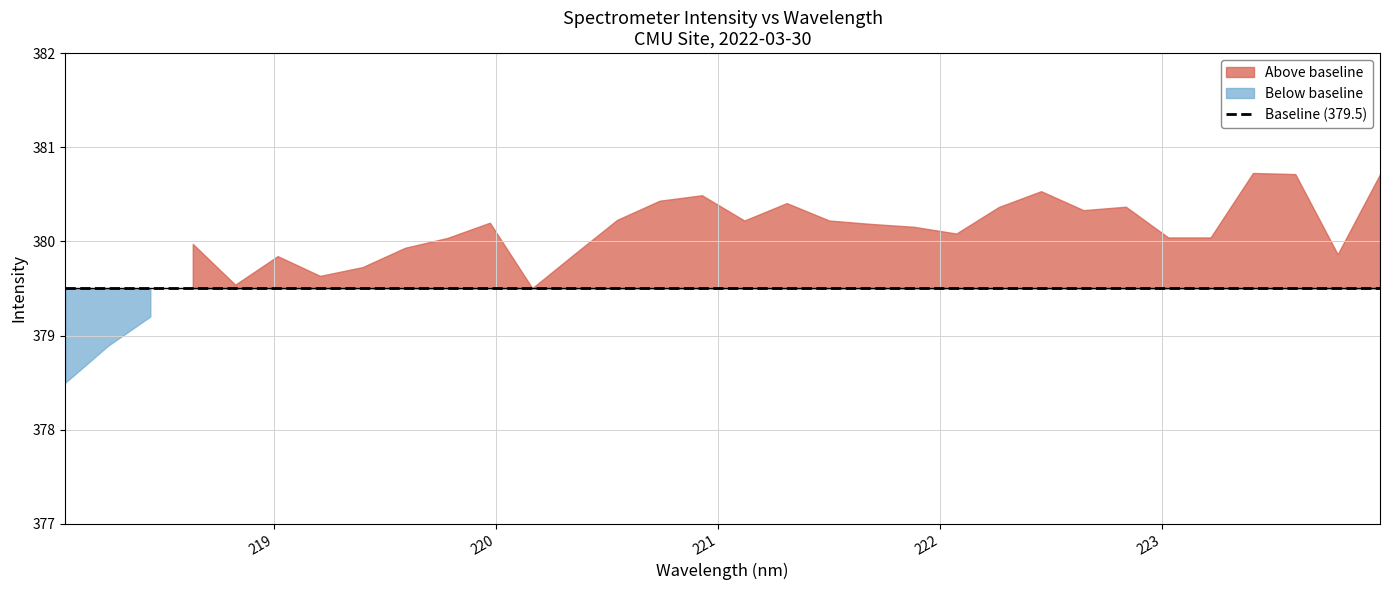

What is the maximum value shown in the chart?

380.7